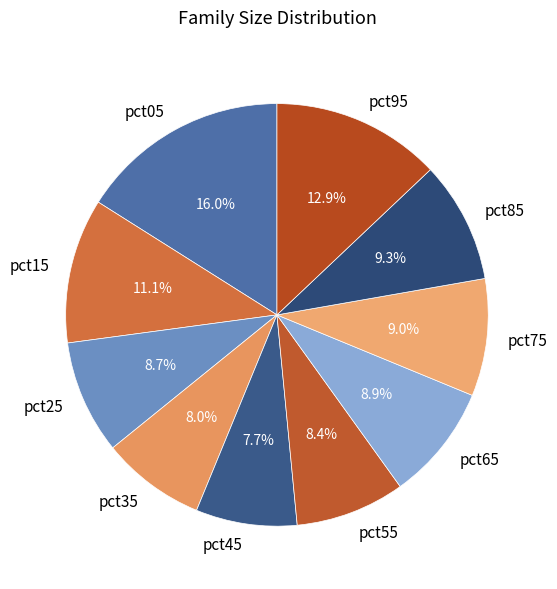

How many slices are in this pie chart?

10